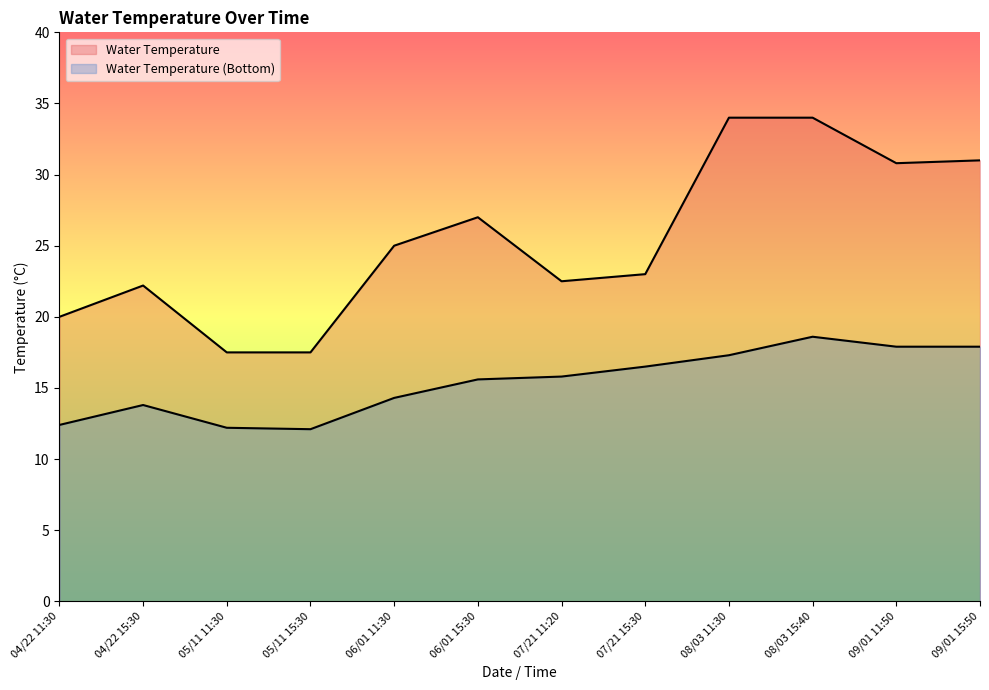

What is the minimum value for Water Temperature?

17.5